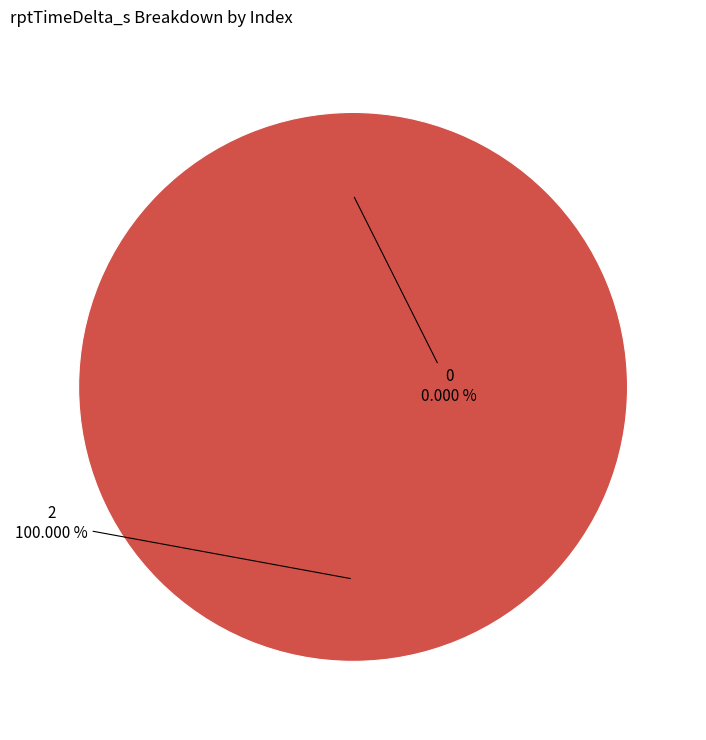

To the nearest percent, what is the difference between the largest and smallest slice percentages?

100%